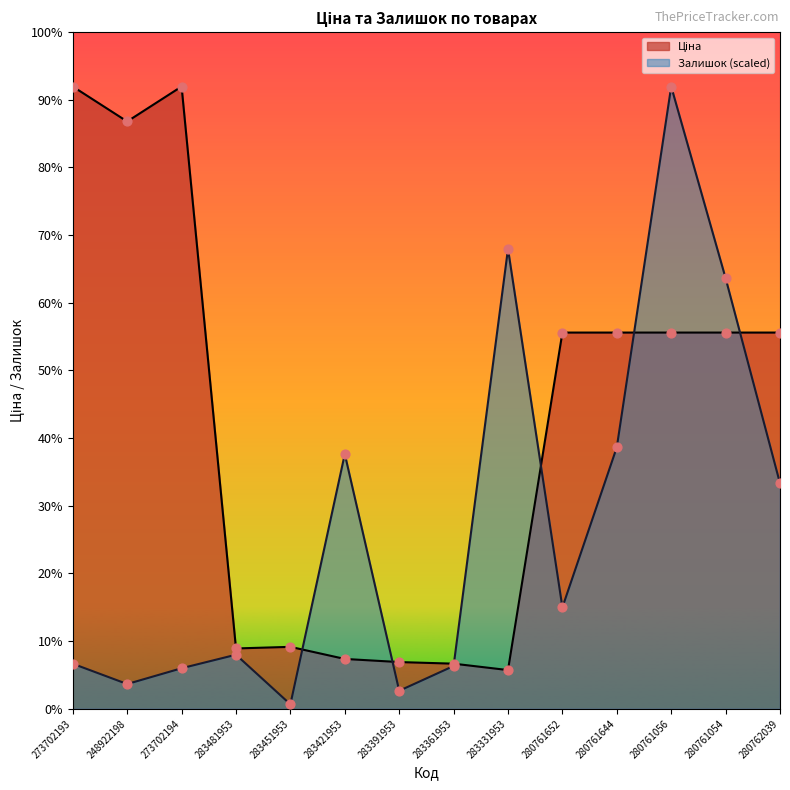

Which series has the widest spread of Y values?

Залишок